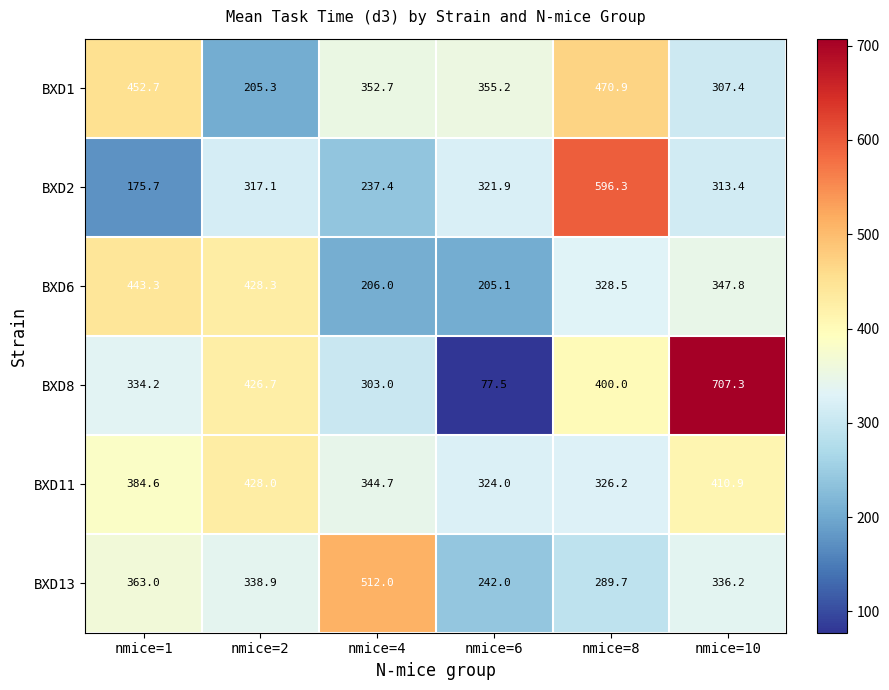

Count the number of data series in this chart.

6